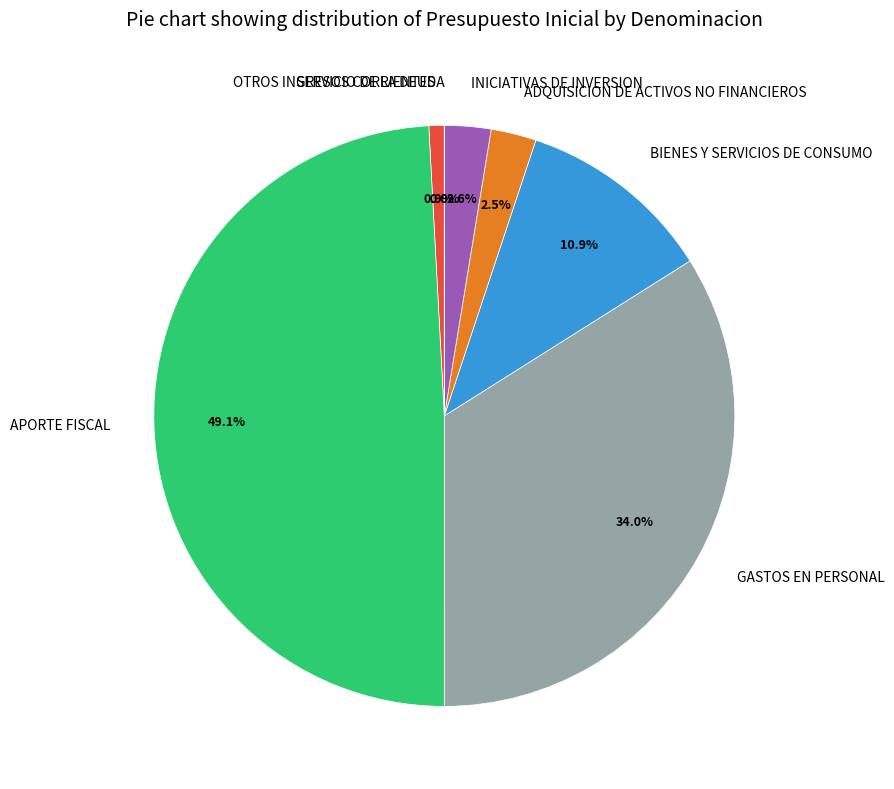

To the nearest percent, what is the difference between the largest and smallest slice percentages?

49%